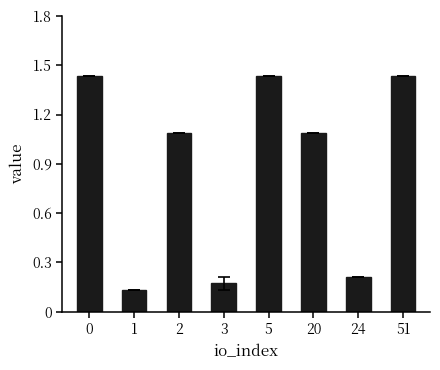

What is the sum of the values at 3 and 24?

0.4